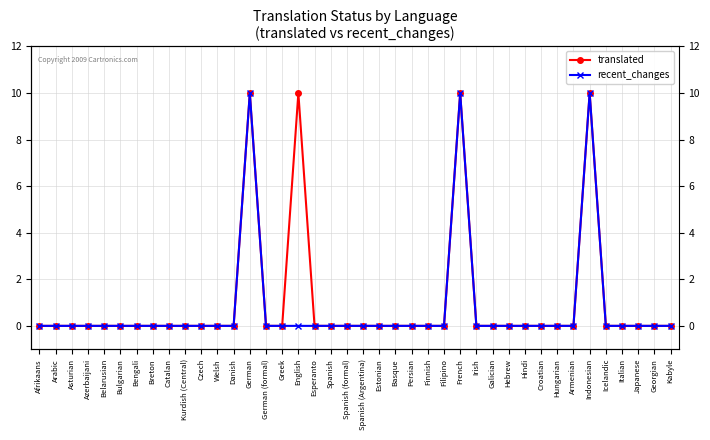

Reading right to left, list all the values displayed in this chart.

translated: Kabyle=0	Georgian=0	Japanese=0	Italian=0	Icelandic=0	Indonesian=10	Armenian=0	Hungarian=0	Croatian=0	Hindi=0	Hebrew=0	Galician=0	Irish=0	French=10	Filipino=0	Finnish=0	Persian=0	Basque=0	Estonian=0	Spanish (Argentina)=0	Spanish (formal)=0	Spanish=0	Esperanto=0	English=10	Greek=0	German (formal)=0	German=10	Danish=0	Welsh=0	Czech=0	Kurdish (Central)=0	Catalan=0	Breton=0	Bengali=0	Bulgarian=0	Belarusian=0	Azerbaijani=0	Asturian=0	Arabic=0	Afrikaans=0
recent_changes: Kabyle=0	Georgian=0	Japanese=0	Italian=0	Icelandic=0	Indonesian=10	Armenian=0	Hungarian=0	Croatian=0	Hindi=0	Hebrew=0	Galician=0	Irish=0	French=10	Filipino=0	Finnish=0	Persian=0	Basque=0	Estonian=0	Spanish (Argentina)=0	Spanish (formal)=0	Spanish=0	Esperanto=0	English=0	Greek=0	German (formal)=0	German=10	Danish=0	Welsh=0	Czech=0	Kurdish (Central)=0	Catalan=0	Breton=0	Bengali=0	Bulgarian=0	Belarusian=0	Azerbaijani=0	Asturian=0	Arabic=0	Afrikaans=0